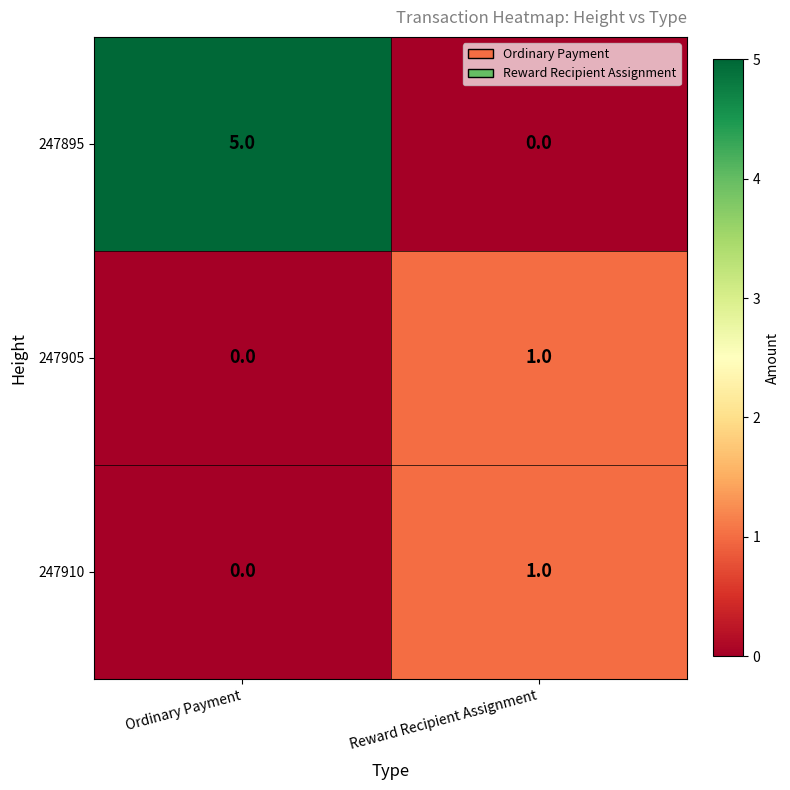

Which series changed the most between Ordinary Payment and Reward Recipient Assignment?

247895